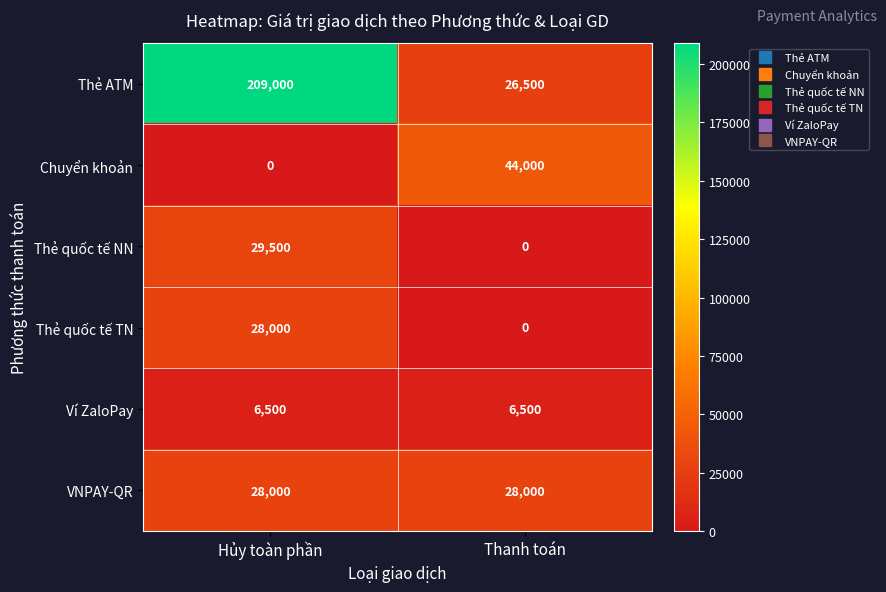

The Ví ZaloPay series shows 6500 at Hủy toàn phần. True or false?

True